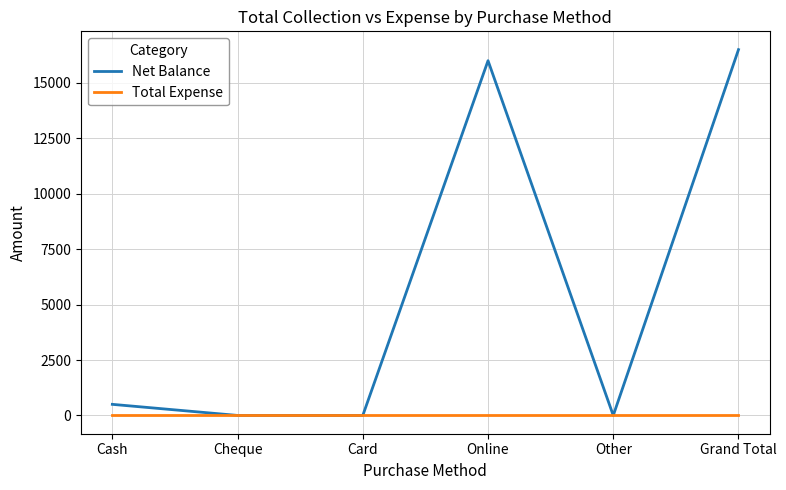

Which category has the highest value across all series?

Grand Total